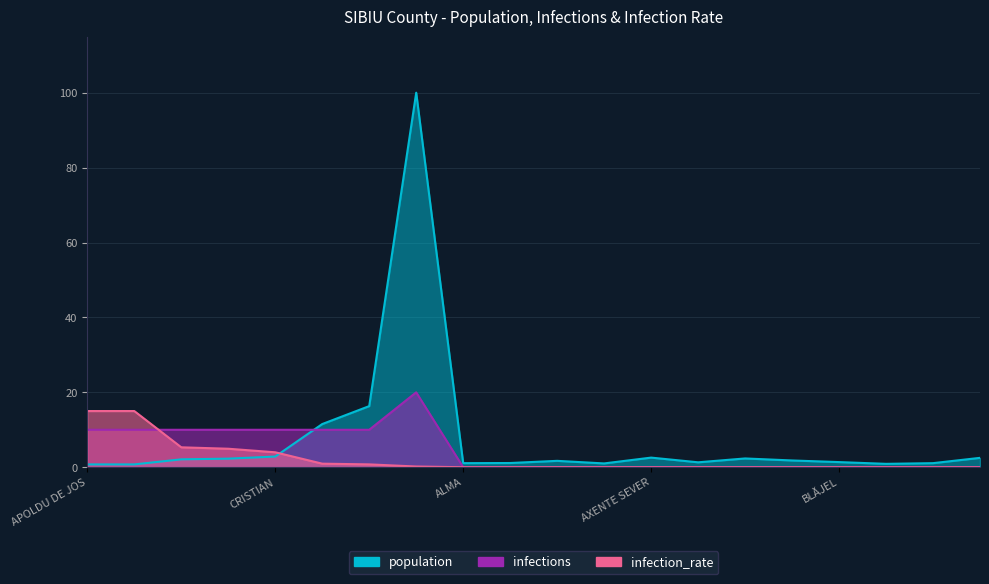

The value of population at AXENTE SEVER is 2.6. True or false?

True